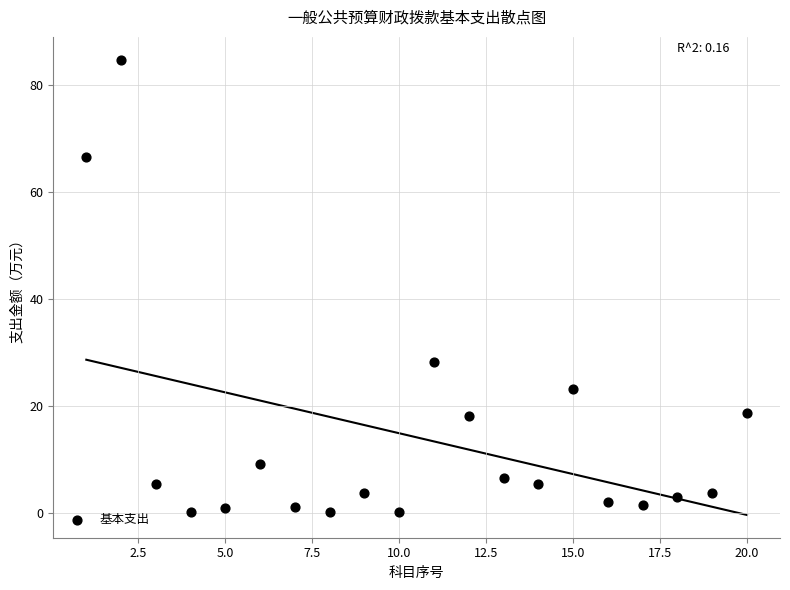

What is the range of Y values (max minus min)?

84.7